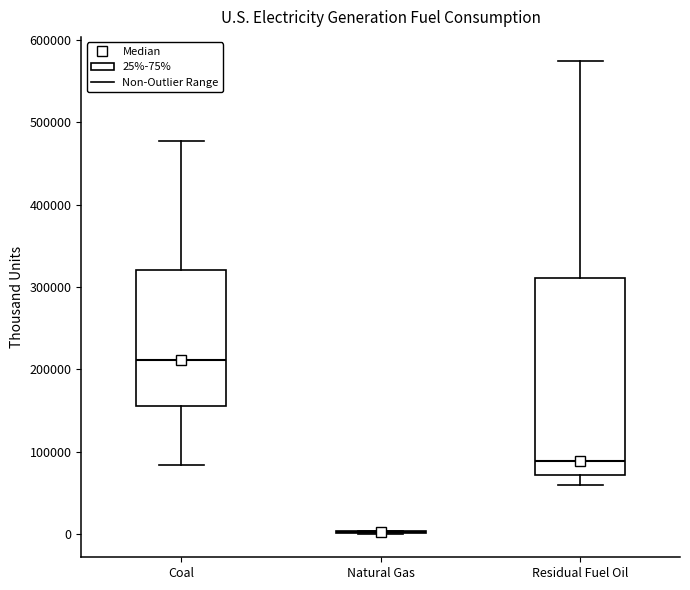

Reading left to right, read every box against the y-axis: the position of its median line, the range the box covers, and the ends of its whiskers. The values are not printed on the chart, so give them approximately, as read against the axis.

Coal: median 210000, box 160000 to 320000, whiskers 80000 to 480000
Natural Gas: box collapsed to a line at 0, whiskers 0 to 0
Residual Fuel Oil: median 90000, box 70000 to 310000, whiskers 60000 to 570000